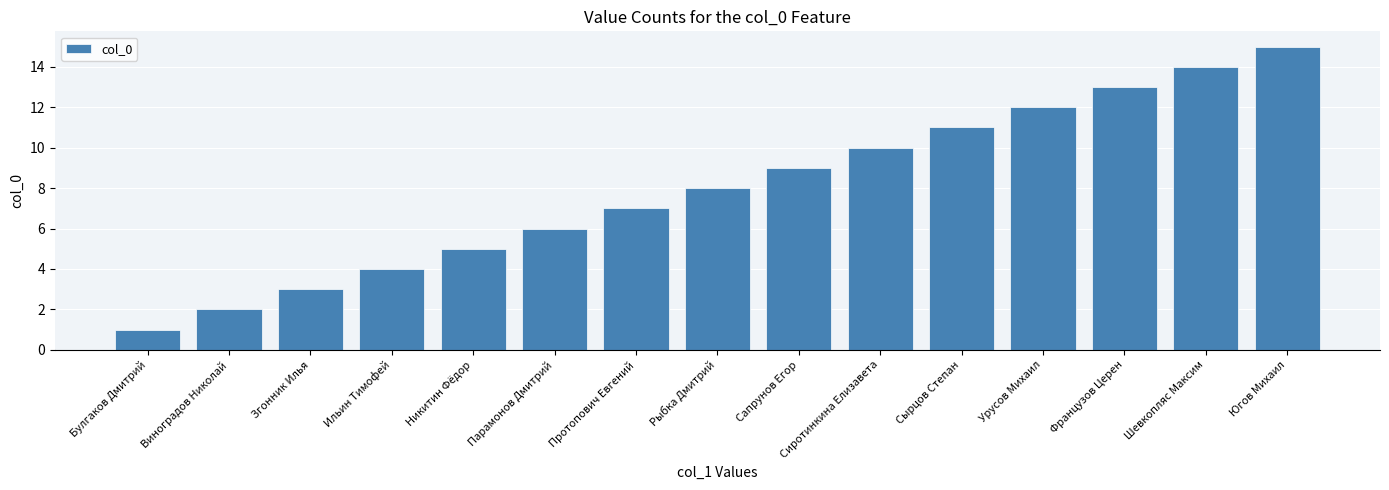

What is the change in value from Булгаков Дмитрий to Шевкопляс Максим?

+13